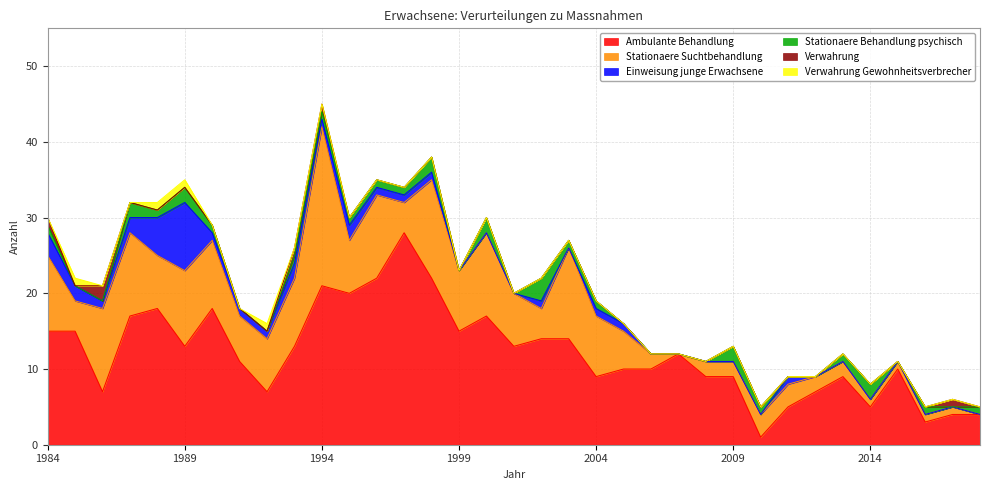

Where is Stationaere Behandlung psychisch nearest to the value 1?

1984